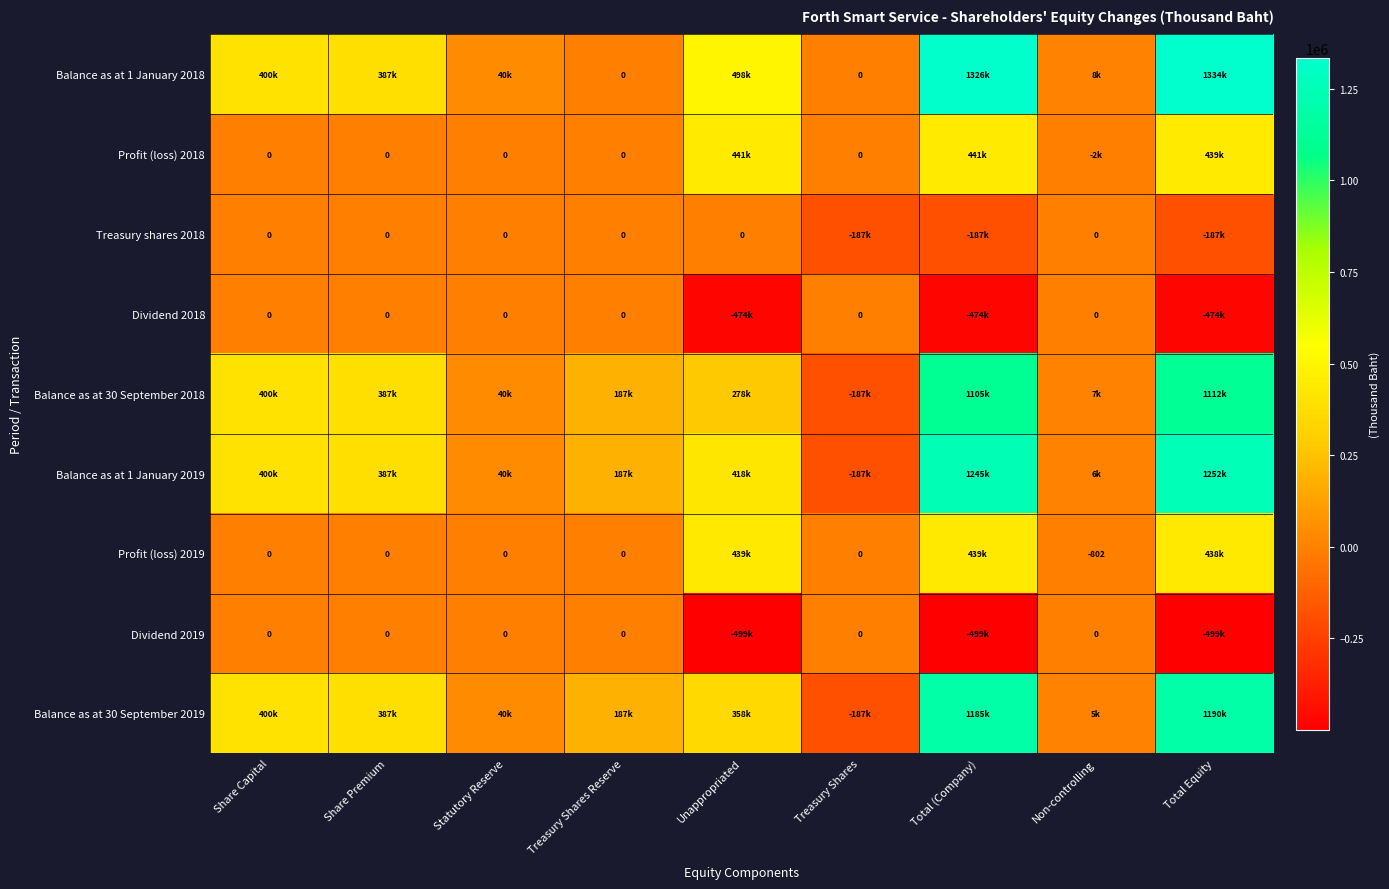

What is the sum of all Treasury shares 2018 values?

-561066